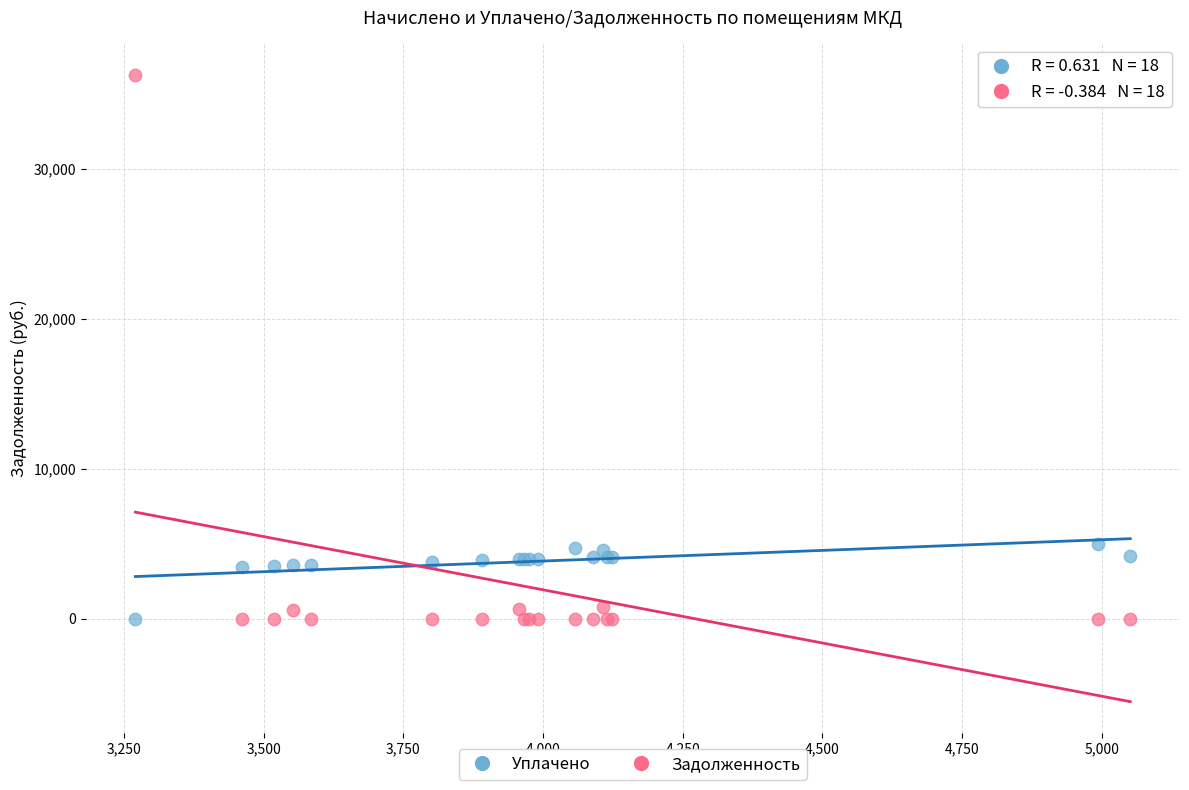

What are all the series names shown in the legend?

Уплачено, Задолженность